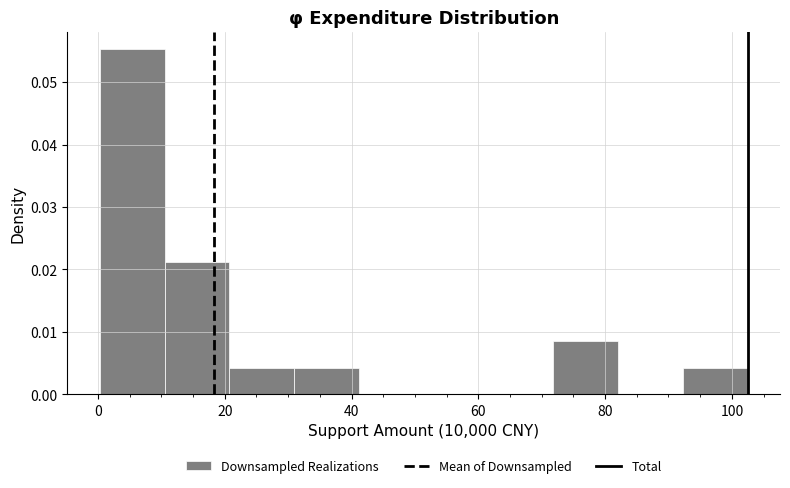

Which range on the x-axis has the tallest bar?

0 to 10